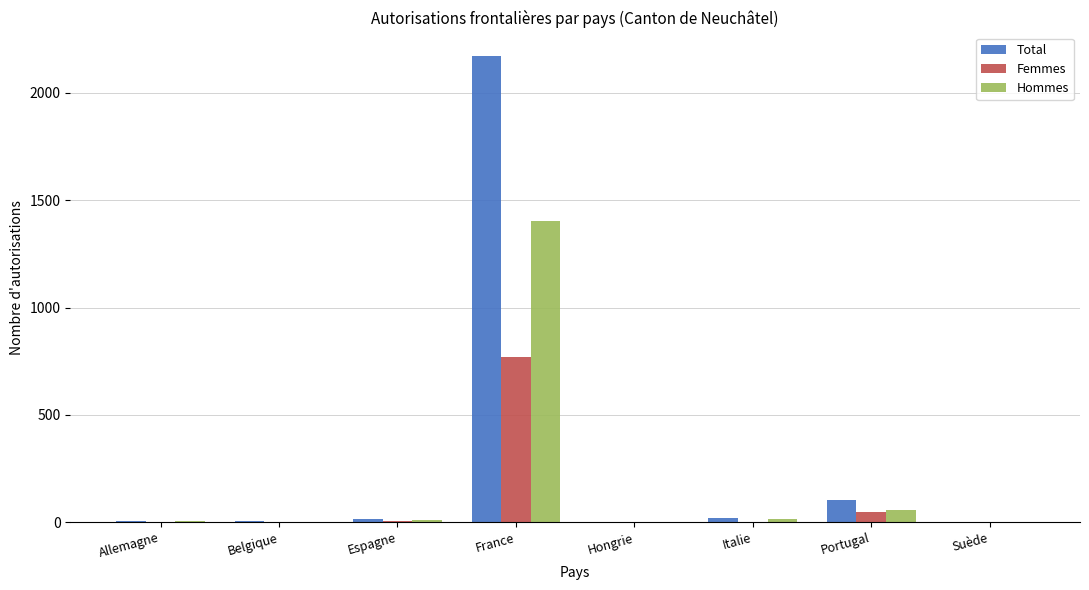

What is the highest value of the Hommes series?

1405